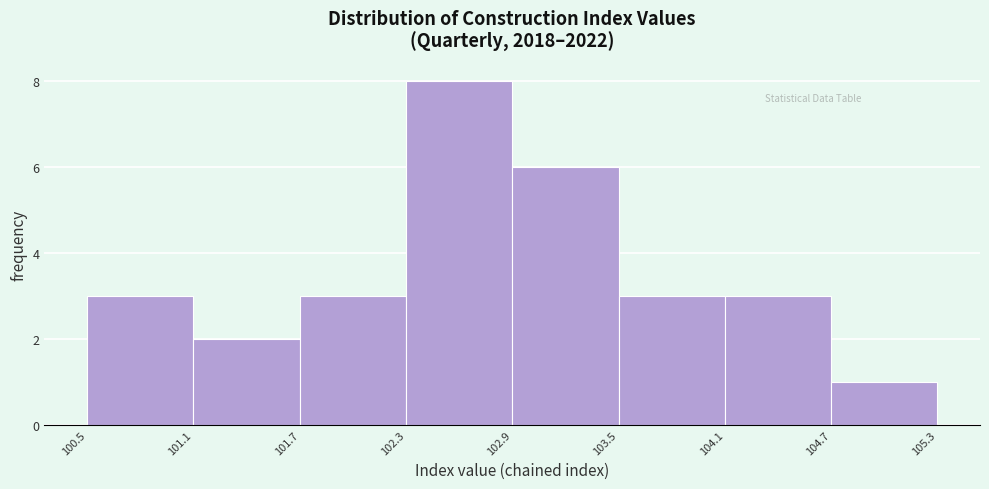

Reading left to right, list every bar in this chart as the range it spans on the x-axis followed by its height. The values are not printed on the chart, so give them approximately, as read against the axis.

100.5 to 101.1: 3
101.1 to 101.7: 2
101.7 to 102.3: 3
102.3 to 102.9: 8
102.9 to 103.5: 6
103.5 to 104.1: 3
104.1 to 104.7: 3
104.7 to 105.3: 1